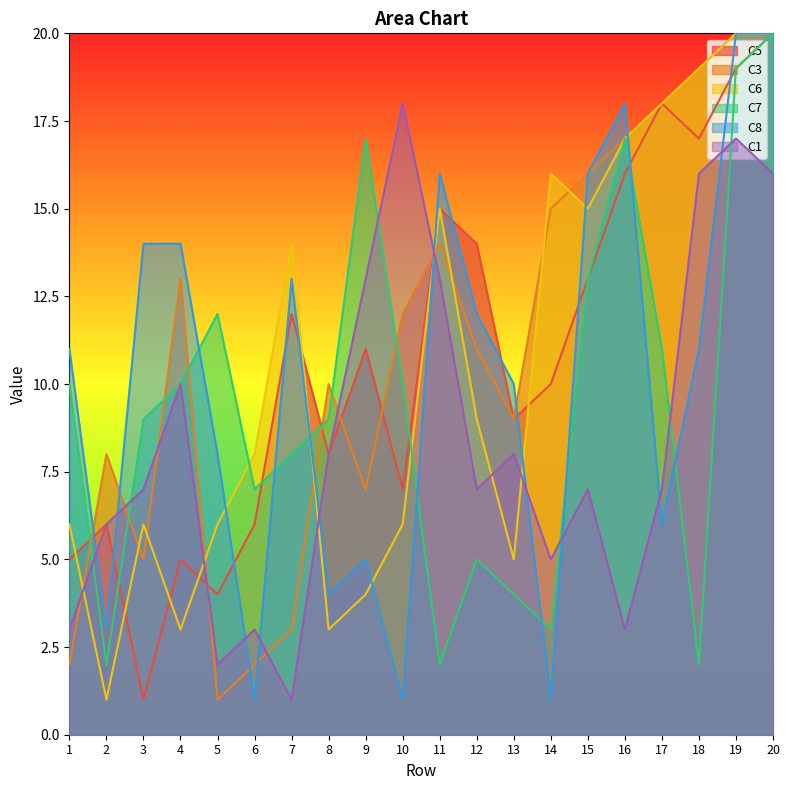

True or false: C7 and C1 intersect in this chart.

True